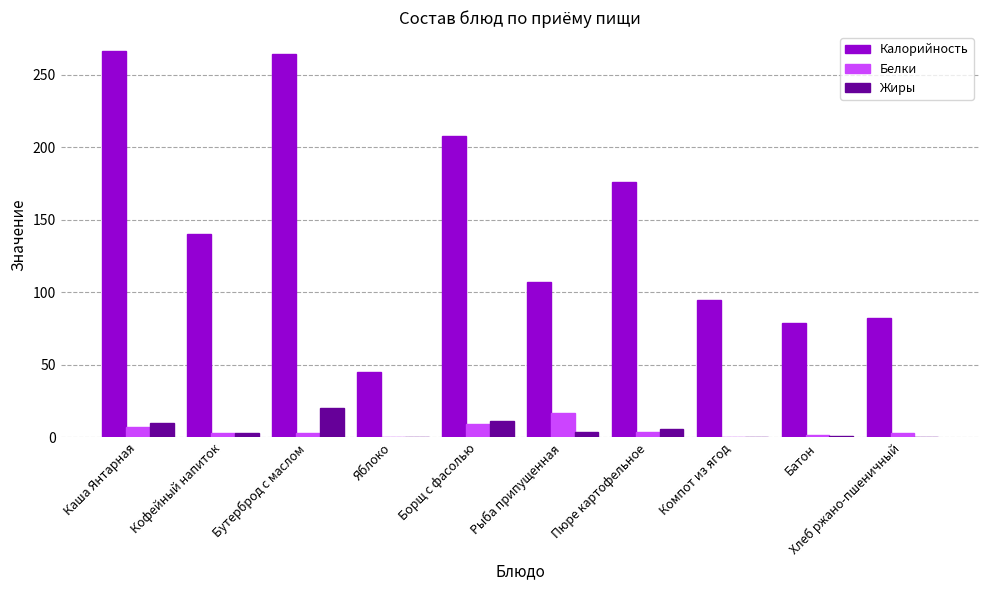

Are the bars grouped side by side (vs. stacked)?

Yes